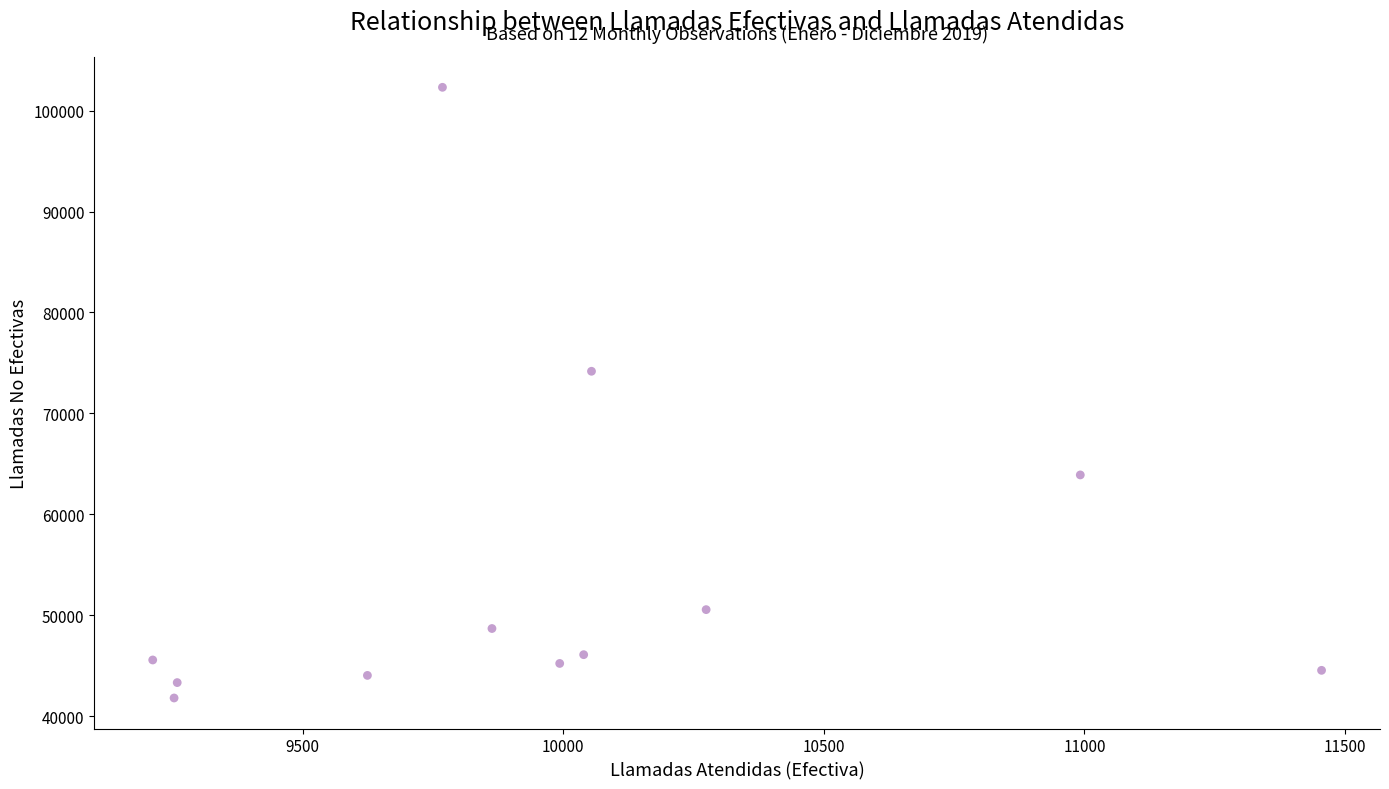

What is the average Y value?

54189